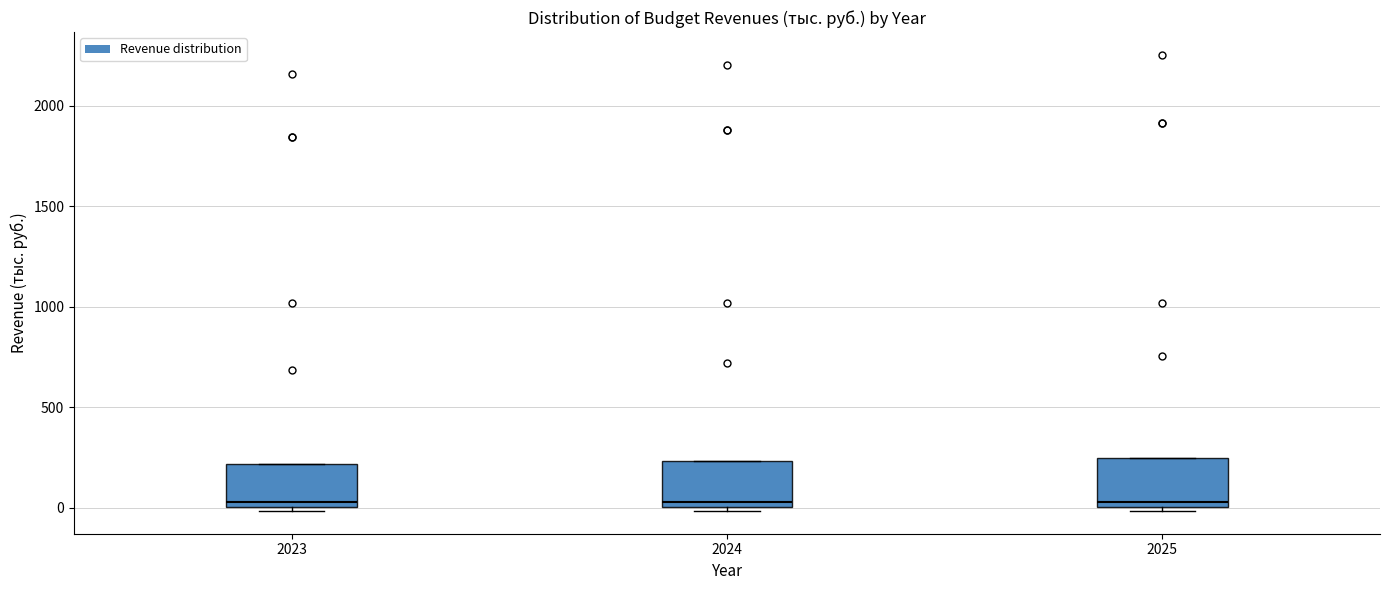

Where does the median line of the box at x = 2023 sit on the y-axis? The values are not printed on the chart, so give them approximately, as read against the axis.

50